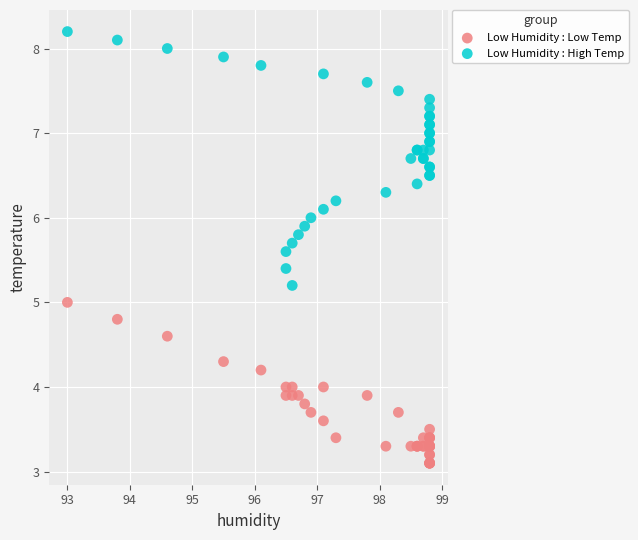

Which series contains the lowest Y value?

Low Humidity : Low Temp